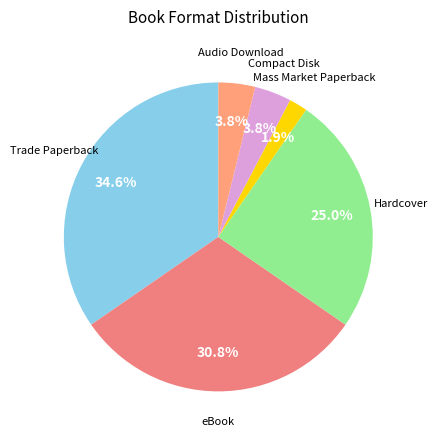

How many slices are in this pie chart?

6